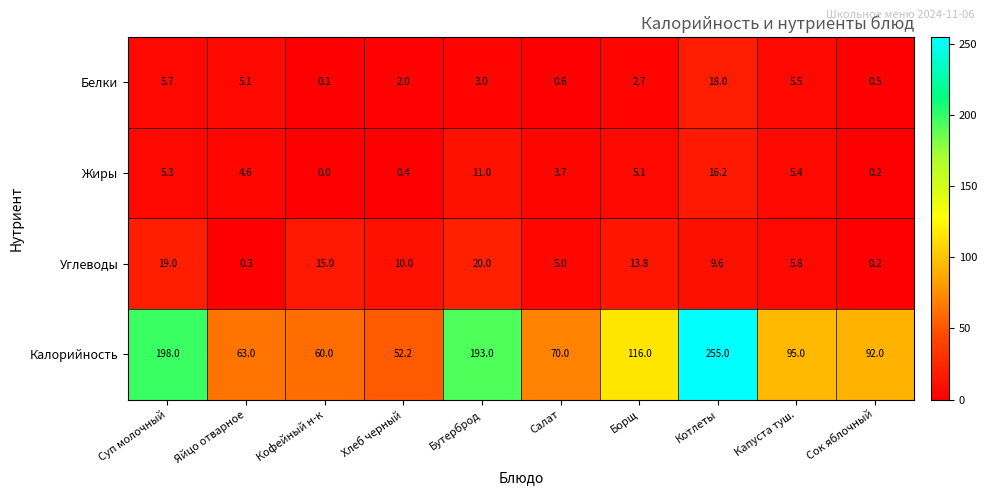

How many categories are shown in the chart?

10